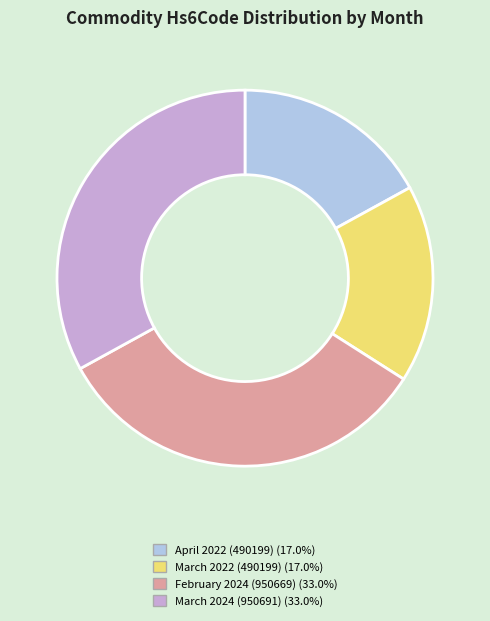

Combined, do March 2024 (950691) and February 2024 (950669) account for over 50%?

Yes